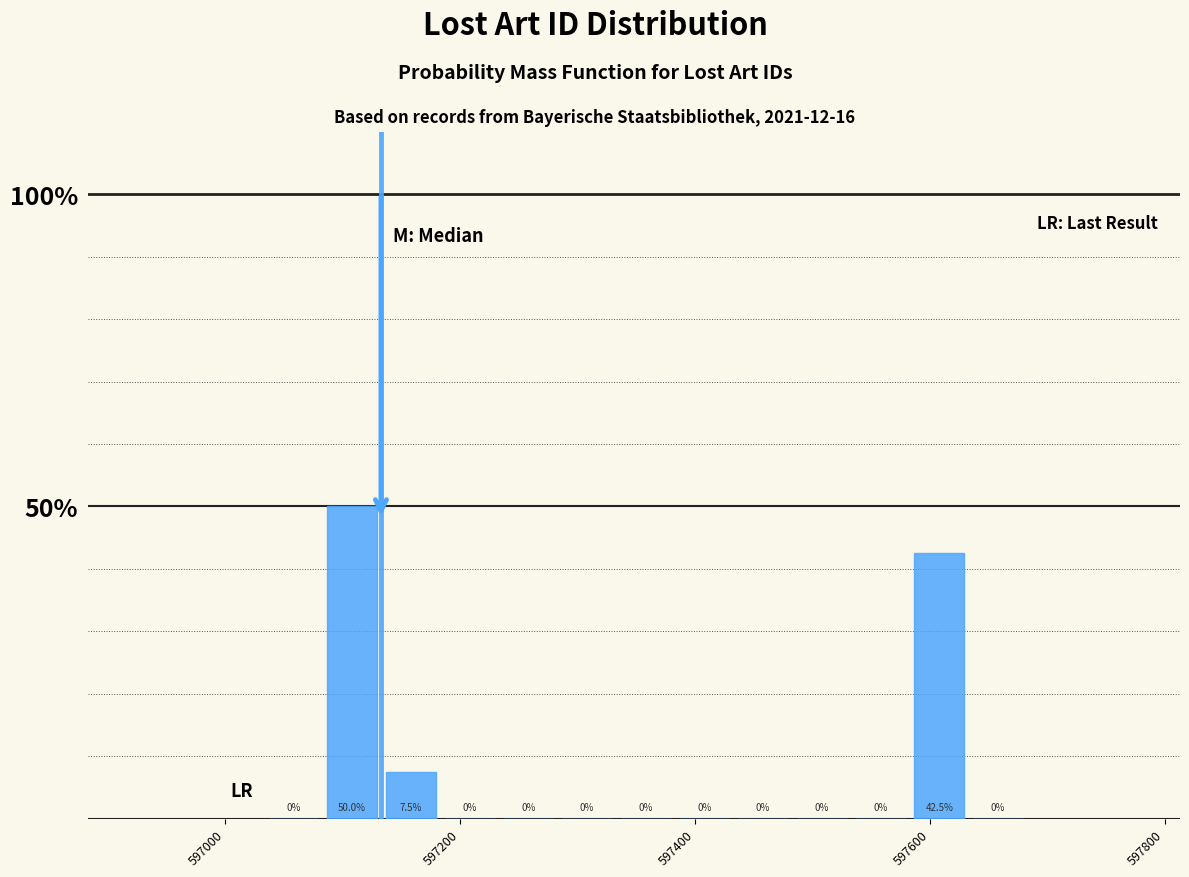

Read against the x-axis, roughly where is the centre of the tallest bar?

597100